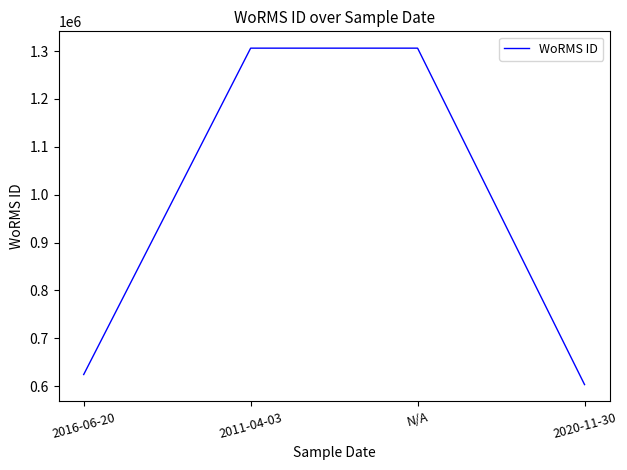

The value at 2020-11-30 is 603251. True or false?

True